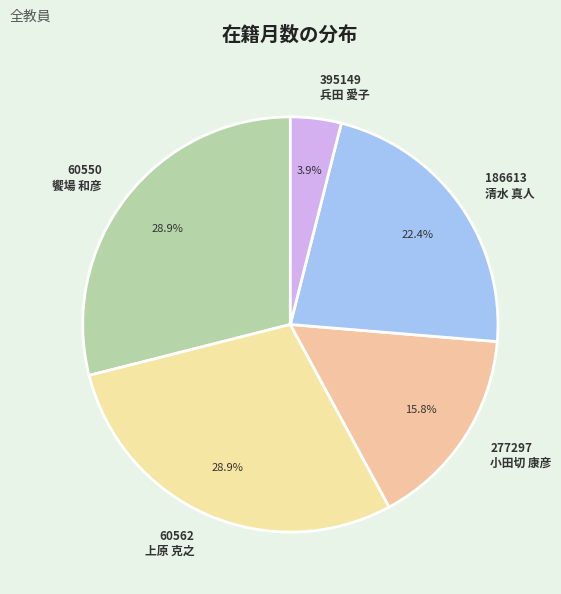

How many segments does this pie chart have?

5